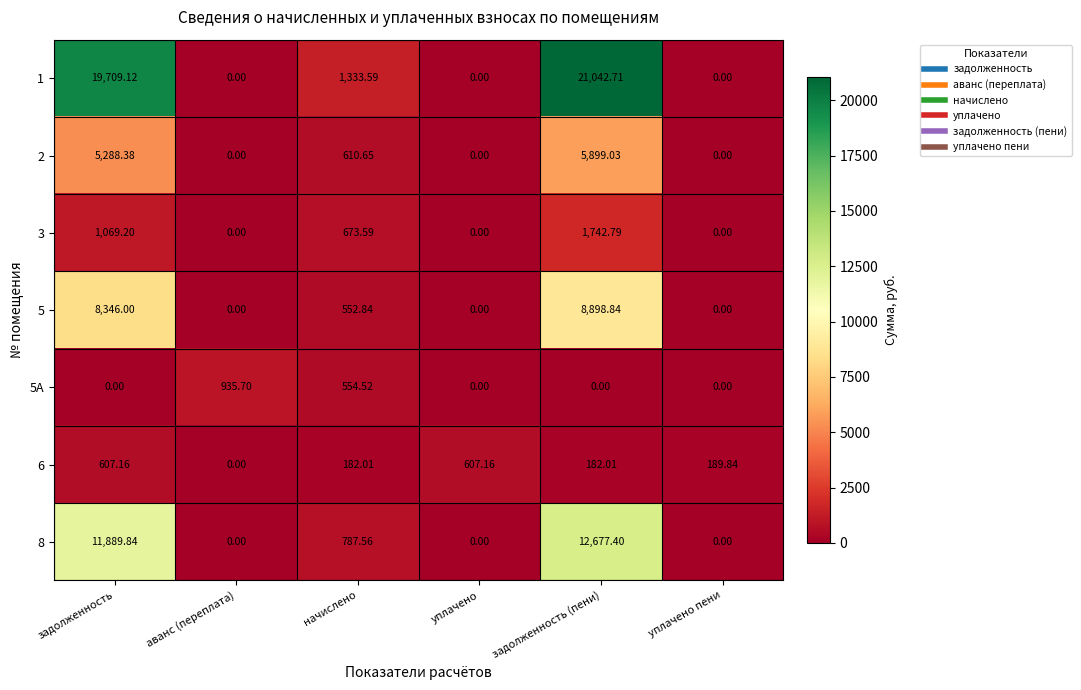

How many distinct data groups are displayed?

7